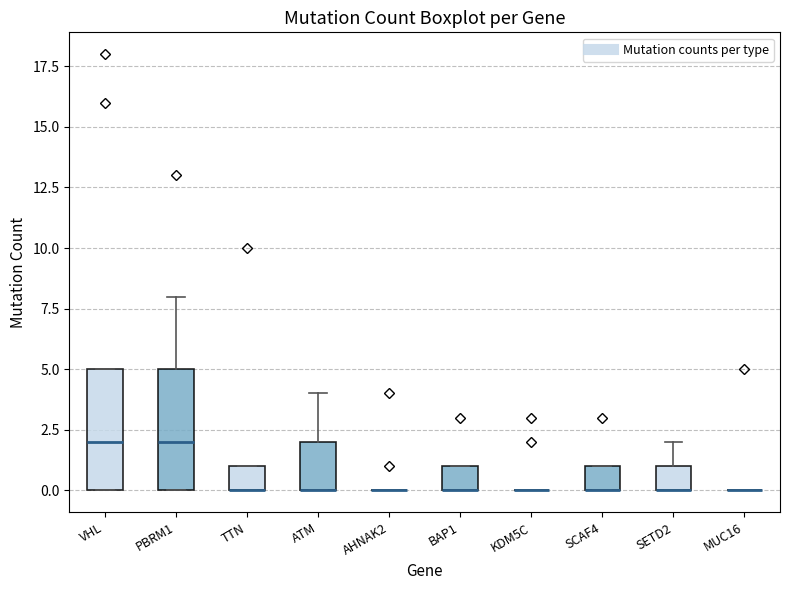

Reading left to right, transcribe this box plot: for each box, give where its median line is, the range the box spans, and where its two whiskers end, as read against the y-axis. The values are not printed on the chart, so give them approximately, as read against the axis.

VHL: median 2, box 0 to 5, whiskers 0 to 5
PBRM1: median 2, box 0 to 5, whiskers 0 to 8
TTN: median 0 (drawn on the box's lower edge), box 0 to 1, whiskers 0 to 1
ATM: median 0 (drawn on the box's lower edge), box 0 to 2, whiskers 0 to 4
AHNAK2: box collapsed to a line at 0, whiskers 0 to 0
BAP1: median 0 (drawn on the box's lower edge), box 0 to 1, whiskers 0 to 1
KDM5C: box collapsed to a line at 0, whiskers 0 to 0
SCAF4: median 0 (drawn on the box's lower edge), box 0 to 1, whiskers 0 to 1
SETD2: median 0 (drawn on the box's lower edge), box 0 to 1, whiskers 0 to 2
MUC16: box collapsed to a line at 0, whiskers 0 to 0